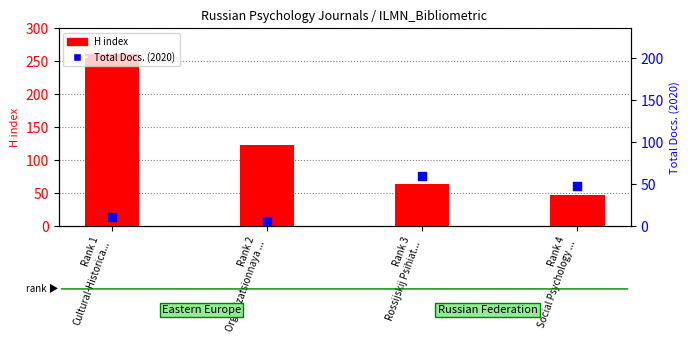

At which category is the sum across all series the highest?

Rank 1
Cultural-Historica...